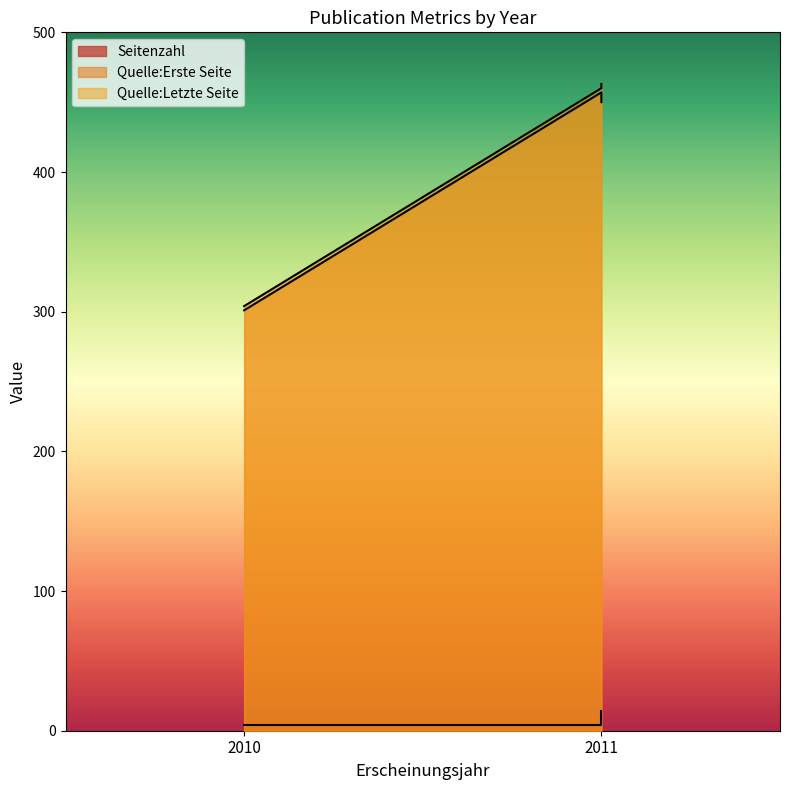

Rank the series at 2010 from highest to lowest value.

Quelle:Letzte Seite, Quelle:Erste Seite, Seitenzahl